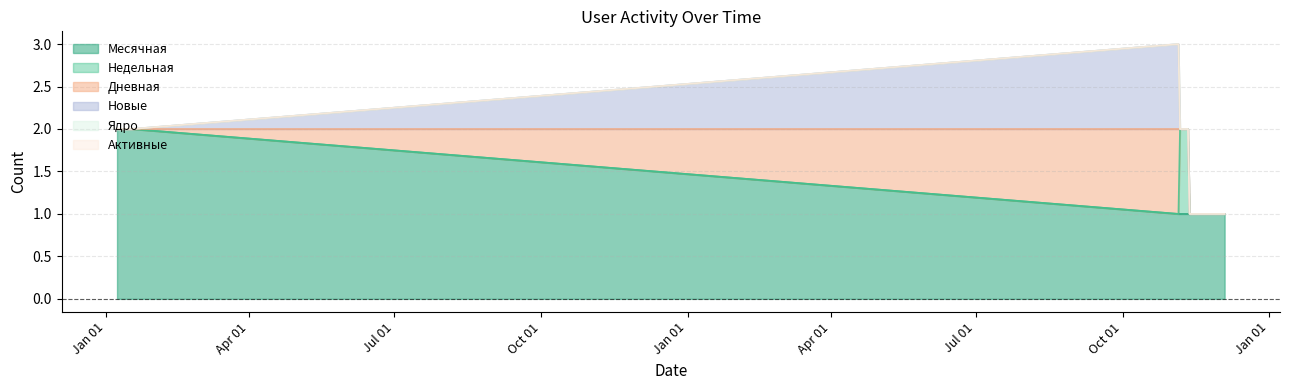

Which category has the lowest value in the Активные series?

2021-01-08